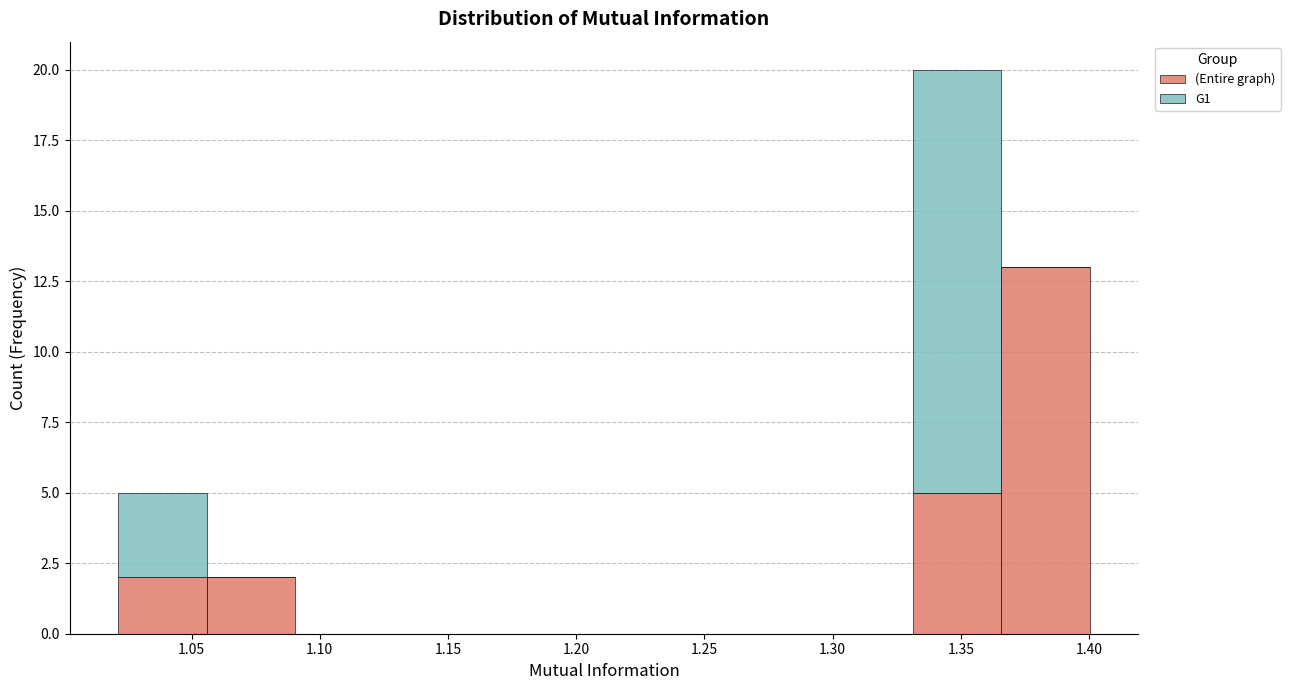

Which range on the x-axis has the tallest stacked bar (by total height)?

1.330 to 1.365